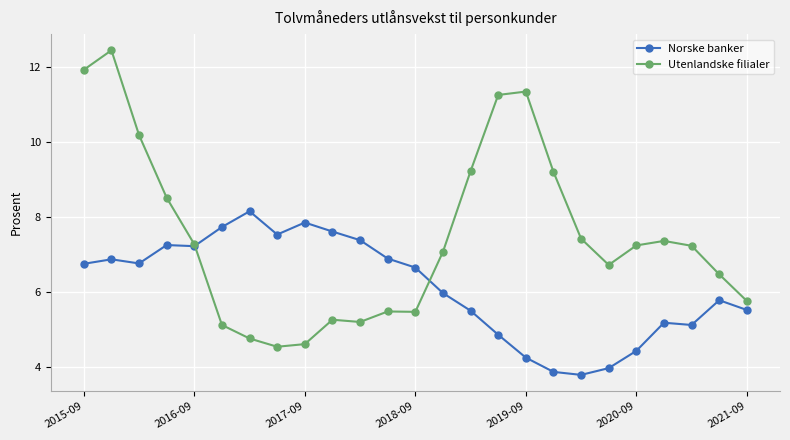

What is the minimum value shown in the chart?

3.8